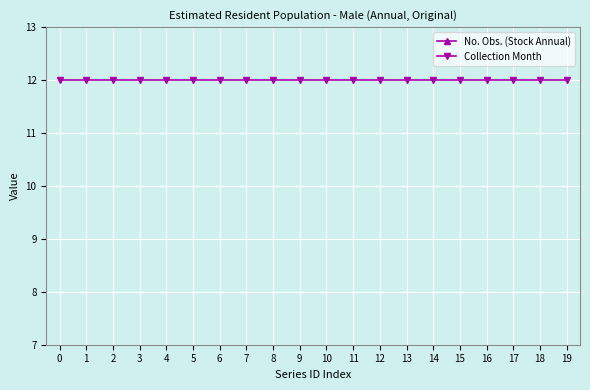

What is the sum of all Collection Month values?

240